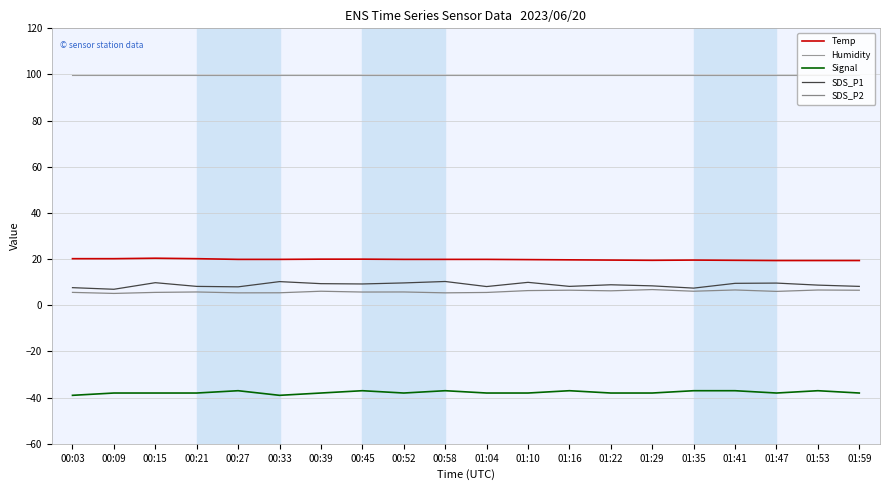

True or false: SDS_P2 and Humidity intersect in this chart.

False